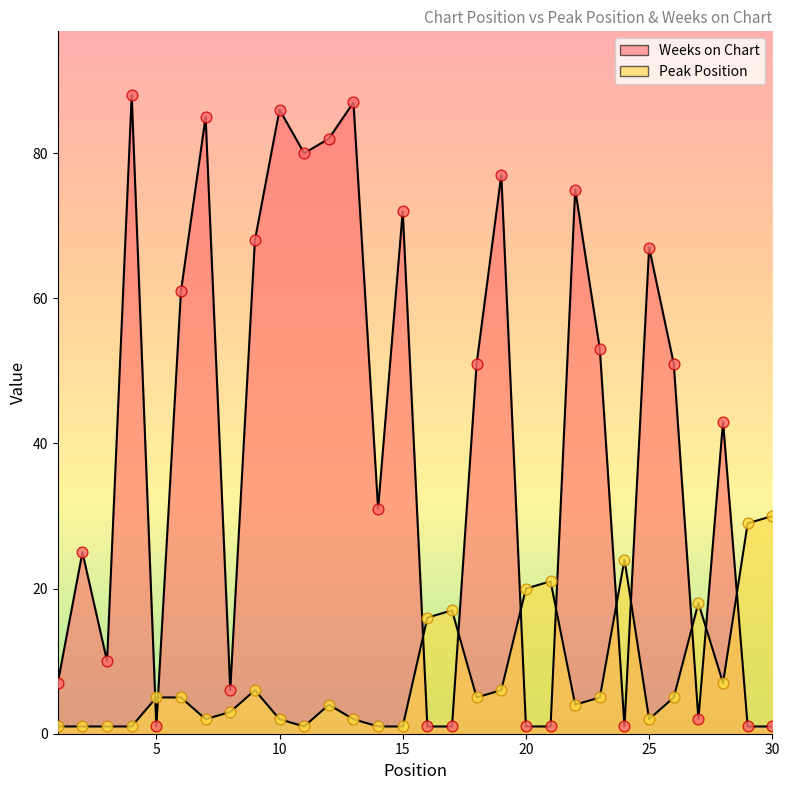

Which series has the largest total across all categories?

Weeks on Chart